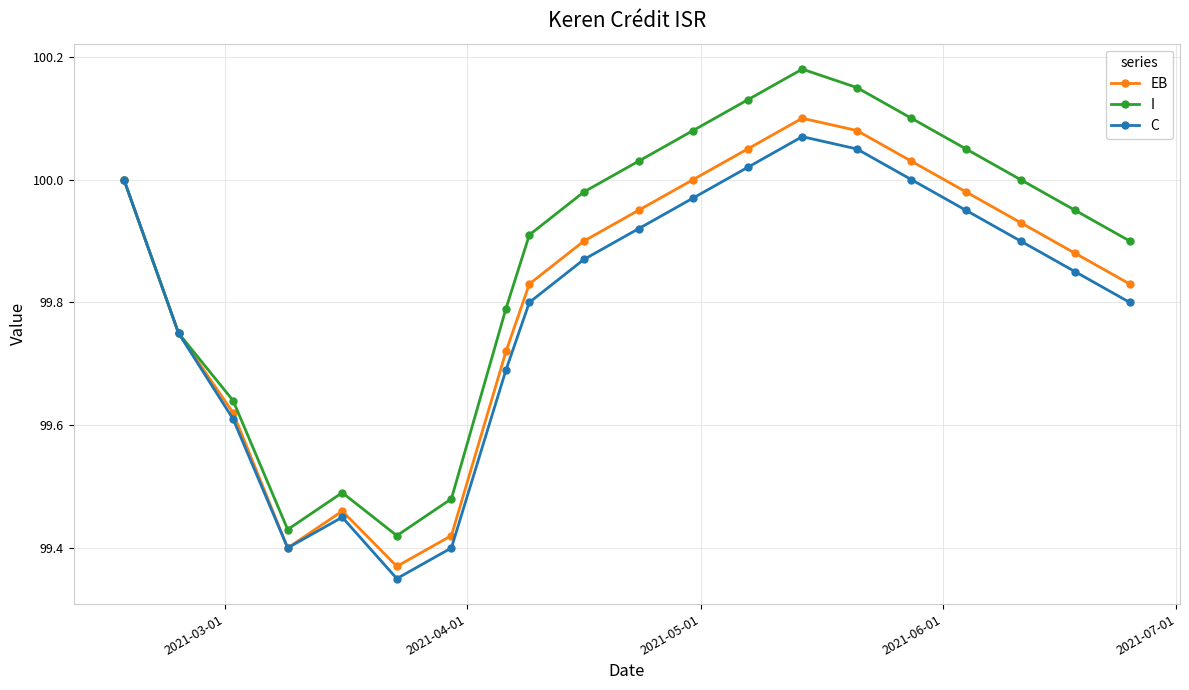

Which series has the widest spread of values?

I